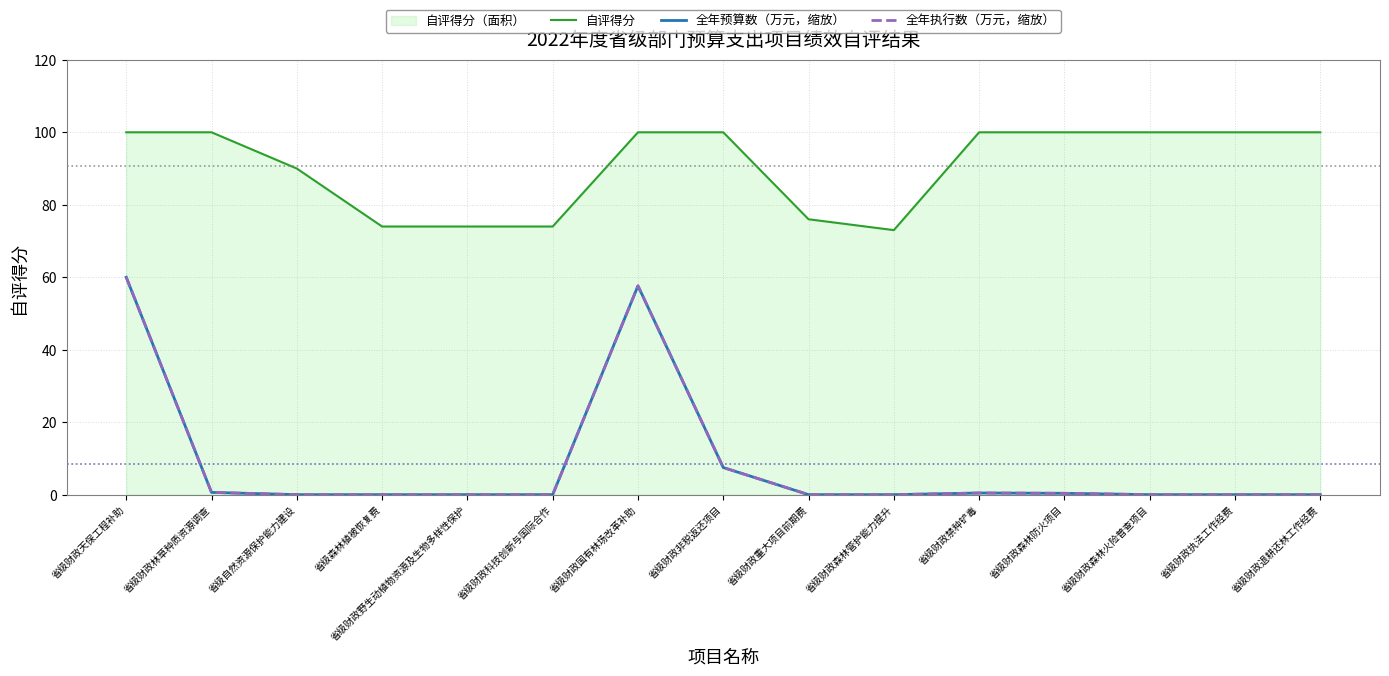

What is the sum of the 全年执行数（万元，缩放） values at 省级财政非税返还项目 and 省级财政科技创新与国际合作?

7.5